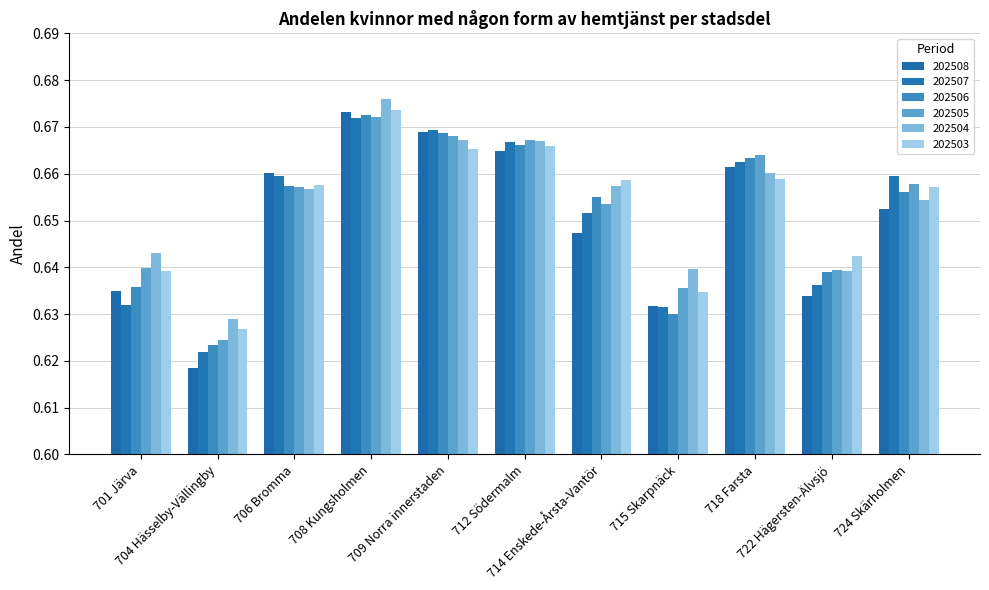

Reading right to left, what are all the values shown in this chart?

202508: 0.7	0.6	0.7	0.6	0.6	0.7	0.7	0.7	0.7	0.6	0.6
202507: 0.7	0.6	0.7	0.6	0.7	0.7	0.7	0.7	0.7	0.6	0.6
202506: 0.7	0.6	0.7	0.6	0.7	0.7	0.7	0.7	0.7	0.6	0.6
202505: 0.7	0.6	0.7	0.6	0.7	0.7	0.7	0.7	0.7	0.6	0.6
202504: 0.7	0.6	0.7	0.6	0.7	0.7	0.7	0.7	0.7	0.6	0.6
202503: 0.7	0.6	0.7	0.6	0.7	0.7	0.7	0.7	0.7	0.6	0.6